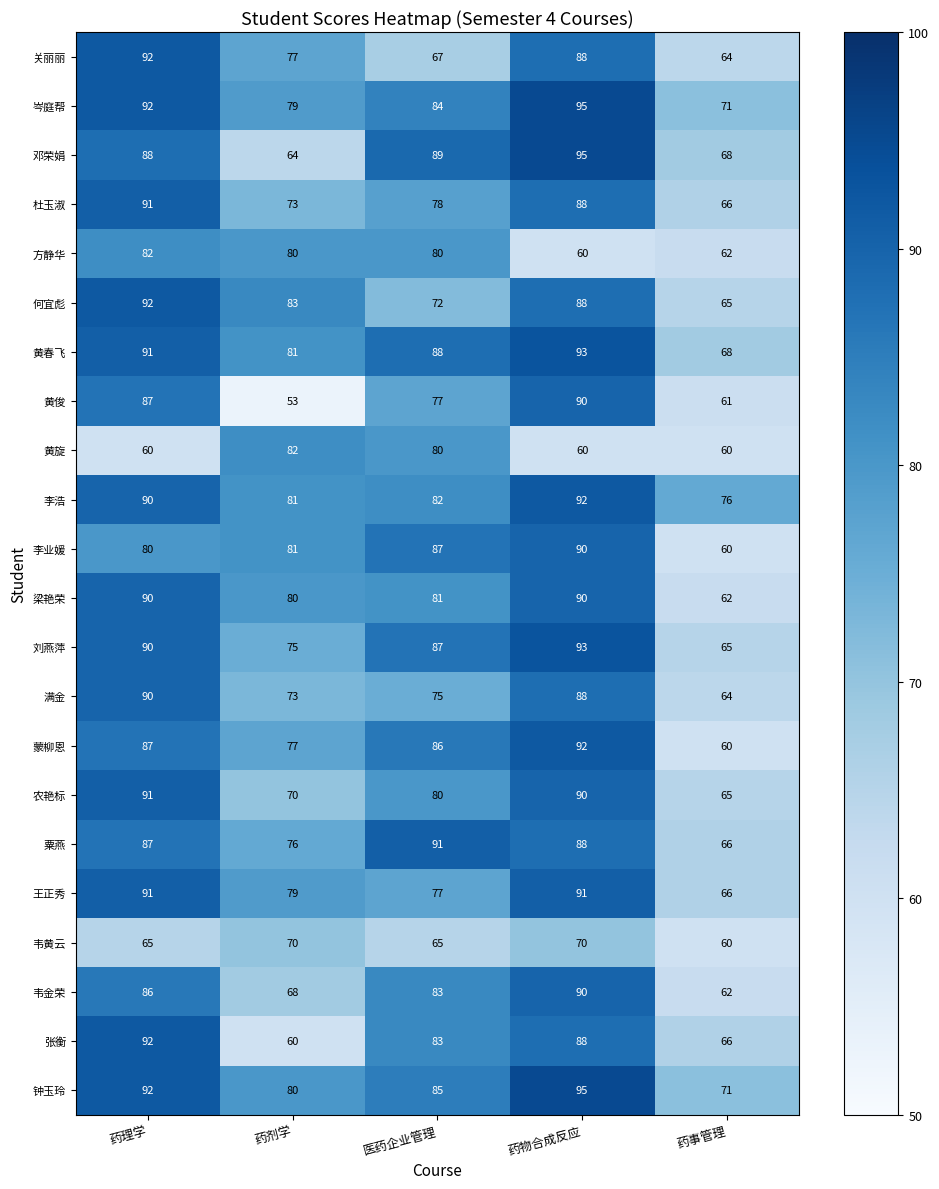

At which label is 粟燕 closest to 78?

药剂学